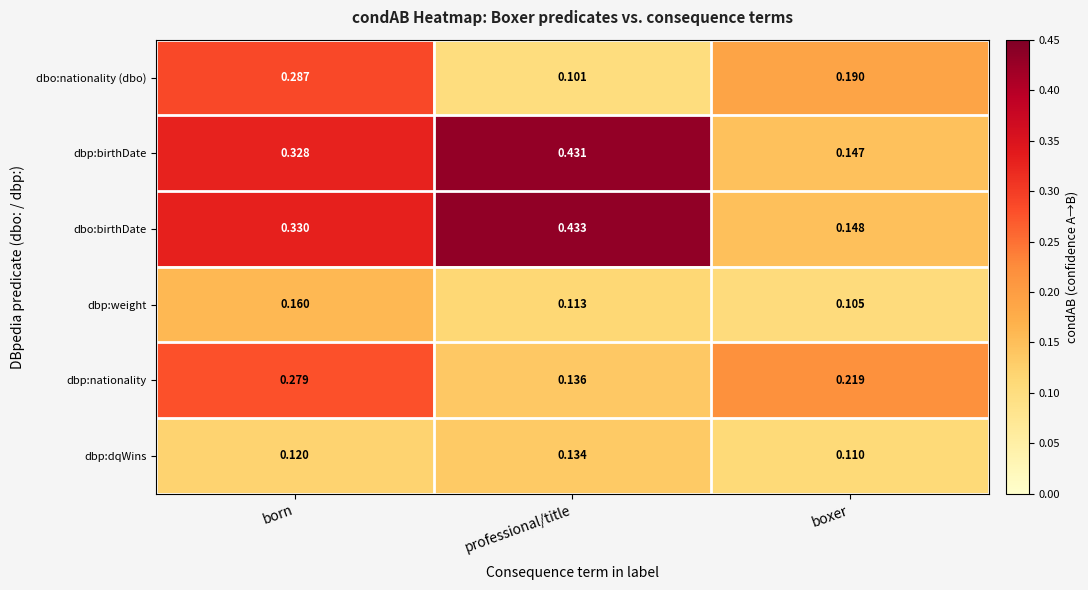

At which label is dbp:weight closest to 0?

boxer